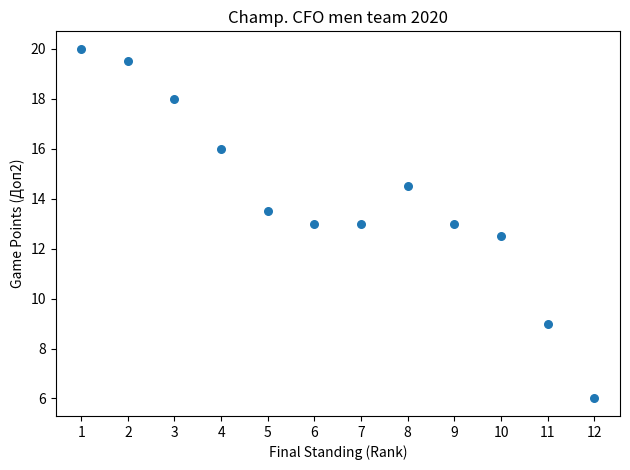

What is the average X value?

6.5